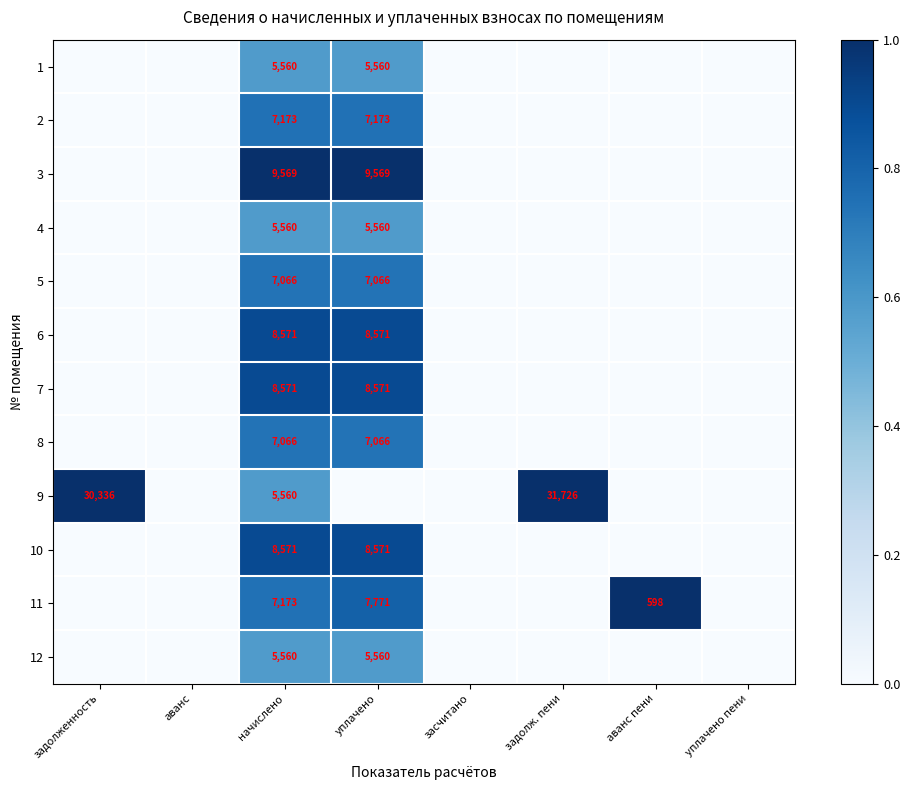

True or false: 6 has a value of 8571 at начислено.

True